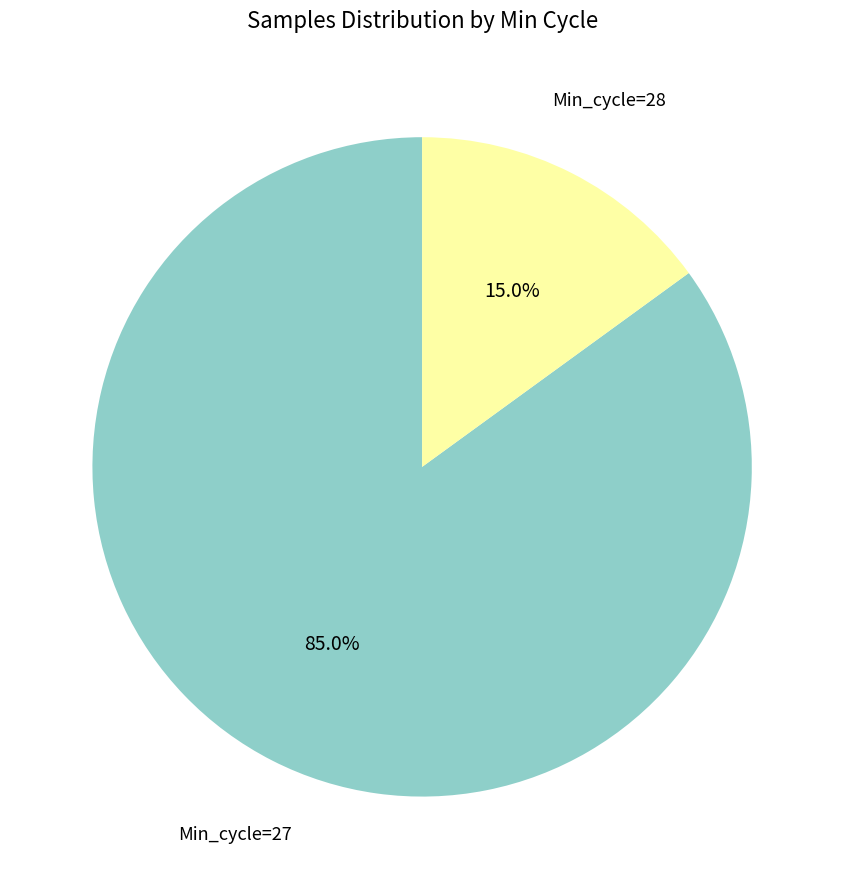

What is the ratio of the value at Min_cycle=27 to the value at Min_cycle=28?

5.7